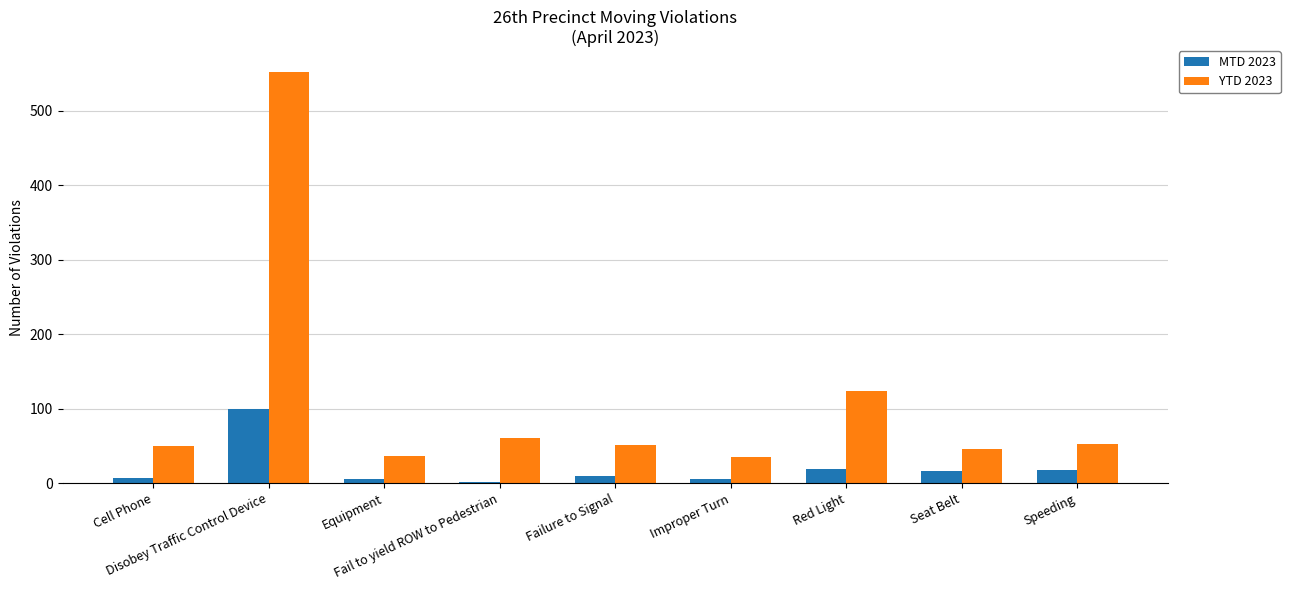

Are the bars grouped side by side (vs. stacked)?

Yes